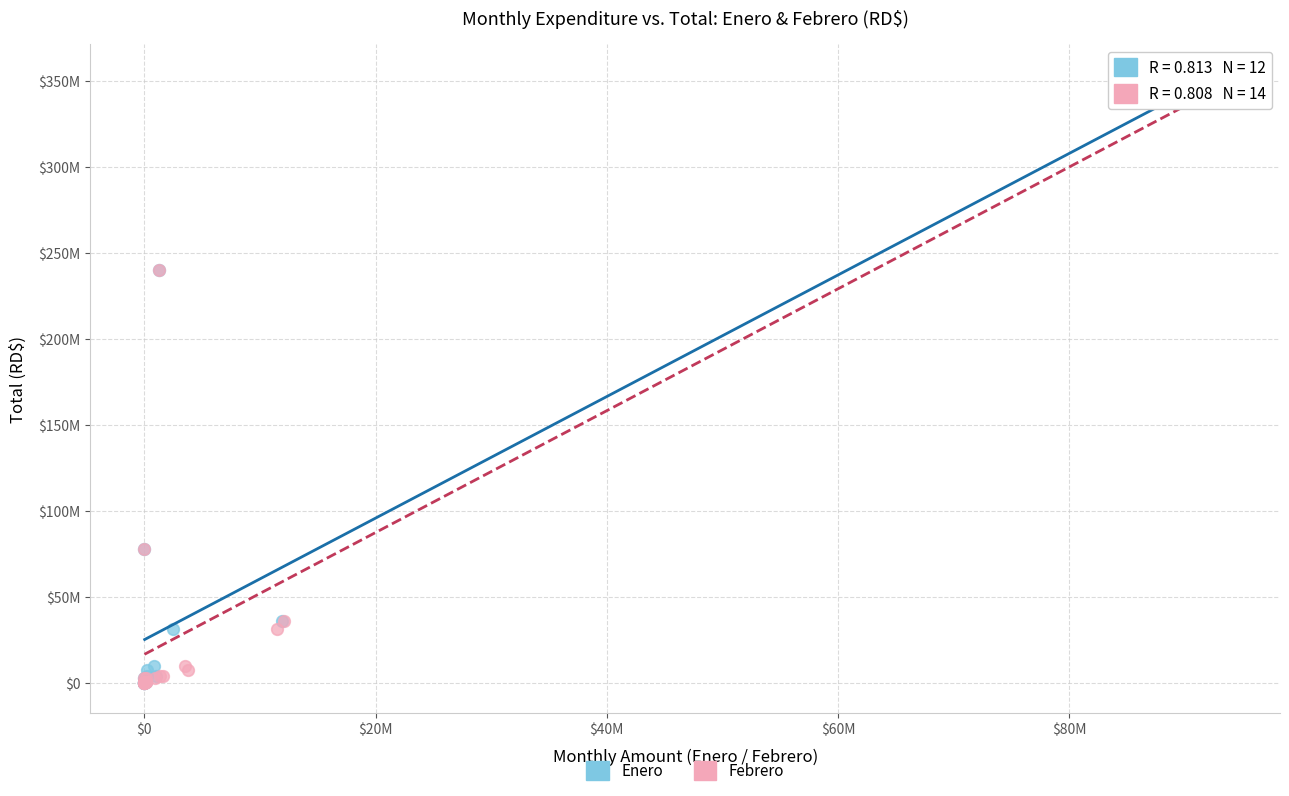

What are all the series names shown in the legend?

Enero, Febrero